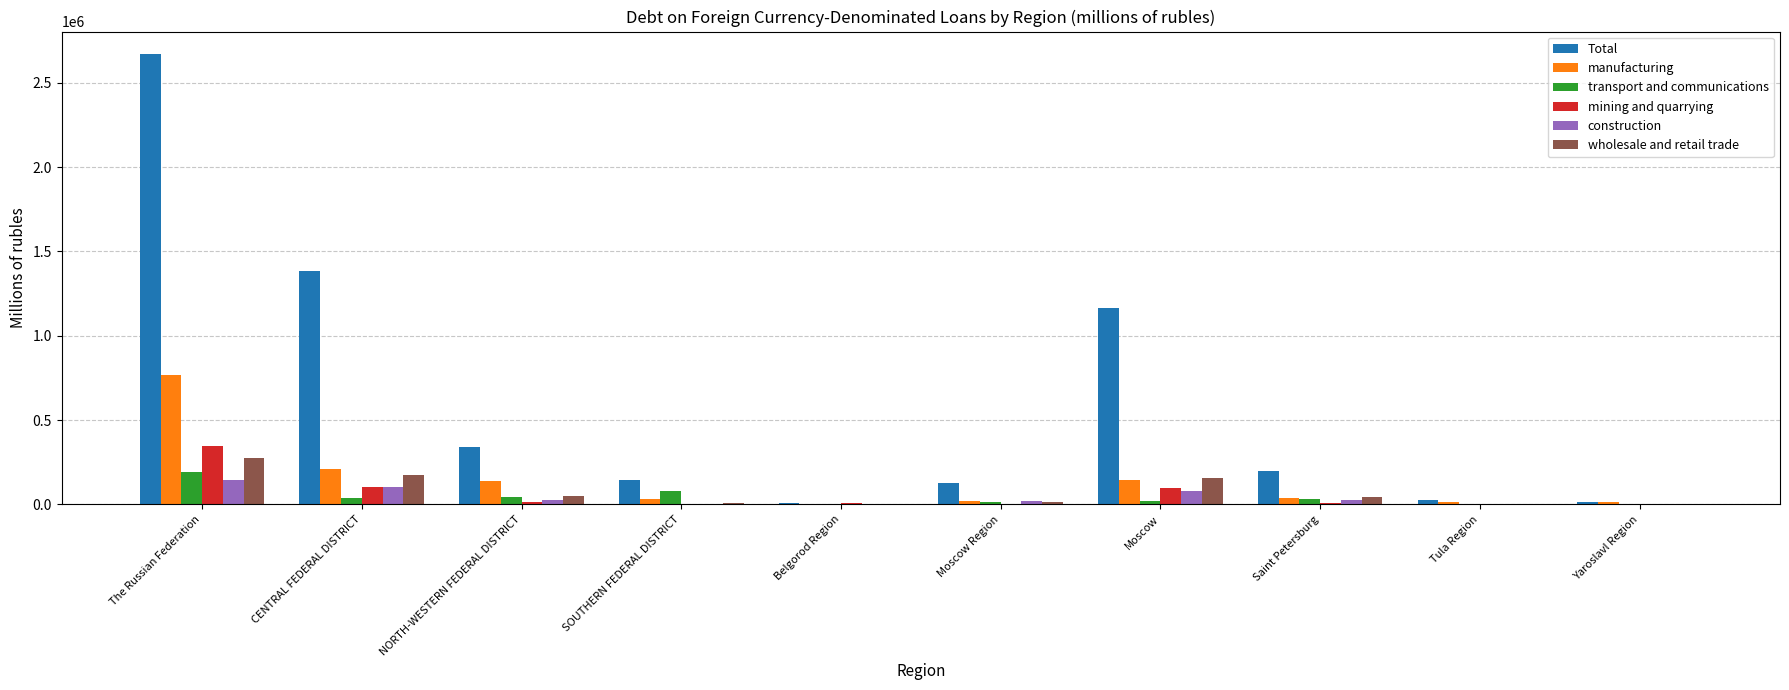

What are all the series names shown in the legend?

Total, manufacturing, transport and communications, mining and quarrying, construction, wholesale and retail trade